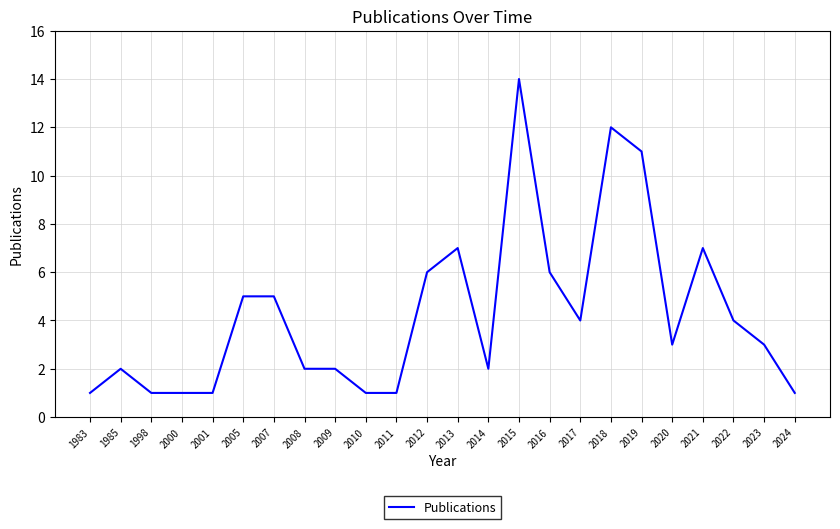

What is the difference between the second highest and minimum values?

11